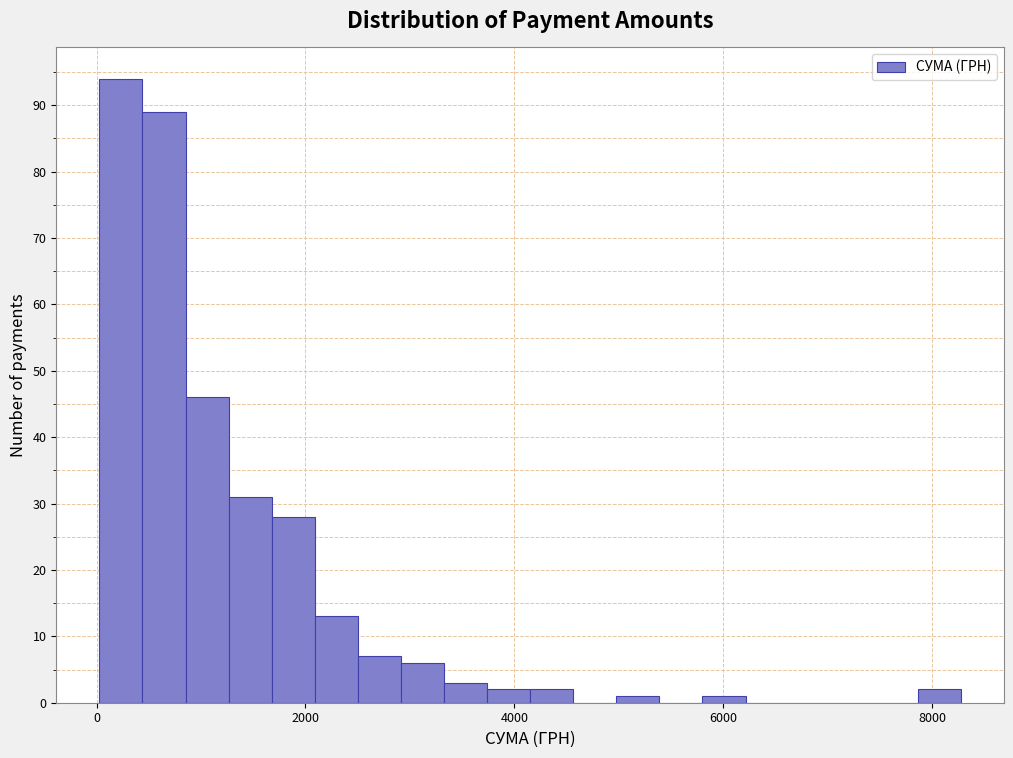

Around what value on the x-axis is the tallest bar? Give the approximate position of its centre, as read against the axis.

200